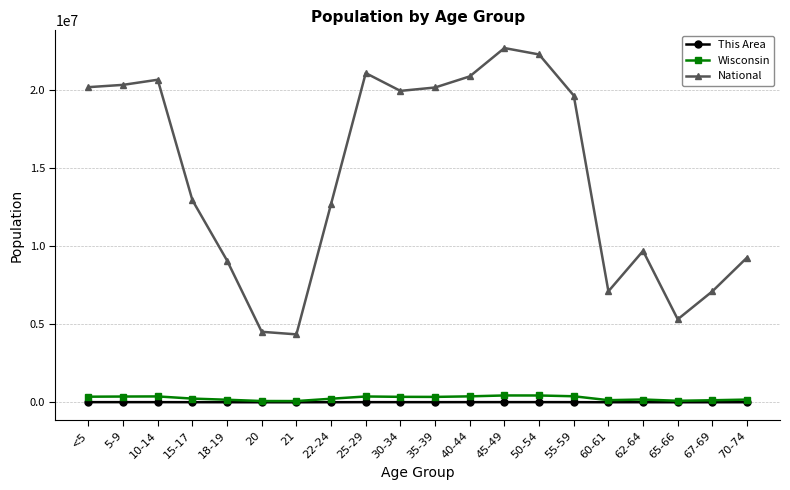

At which label does This Area first exceed 7976?

<5